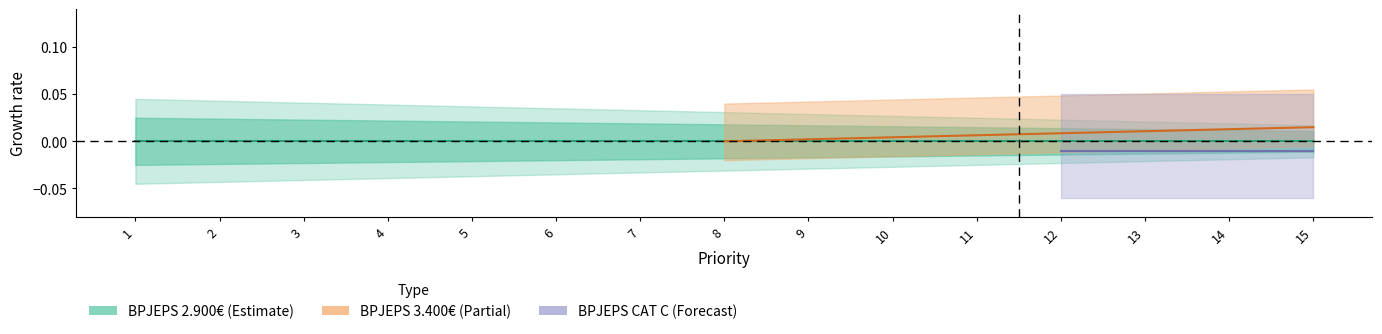

Which series has the widest spread of values?

BPJEPS 2.900€